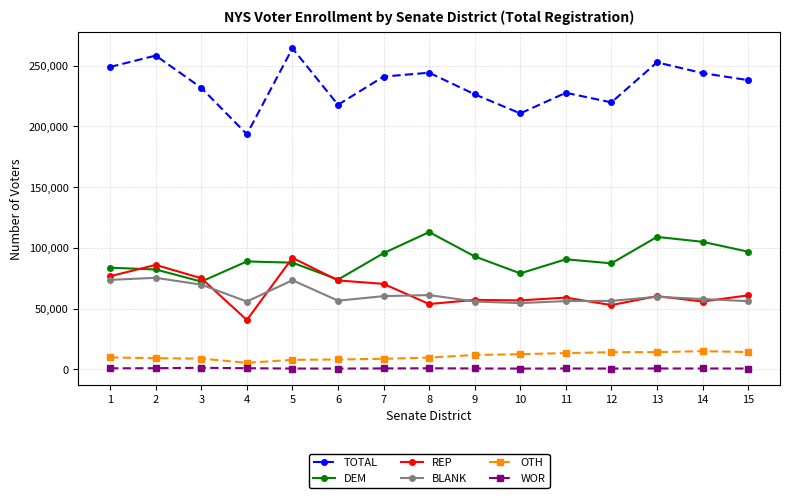

How many lines are shown in the chart?

6